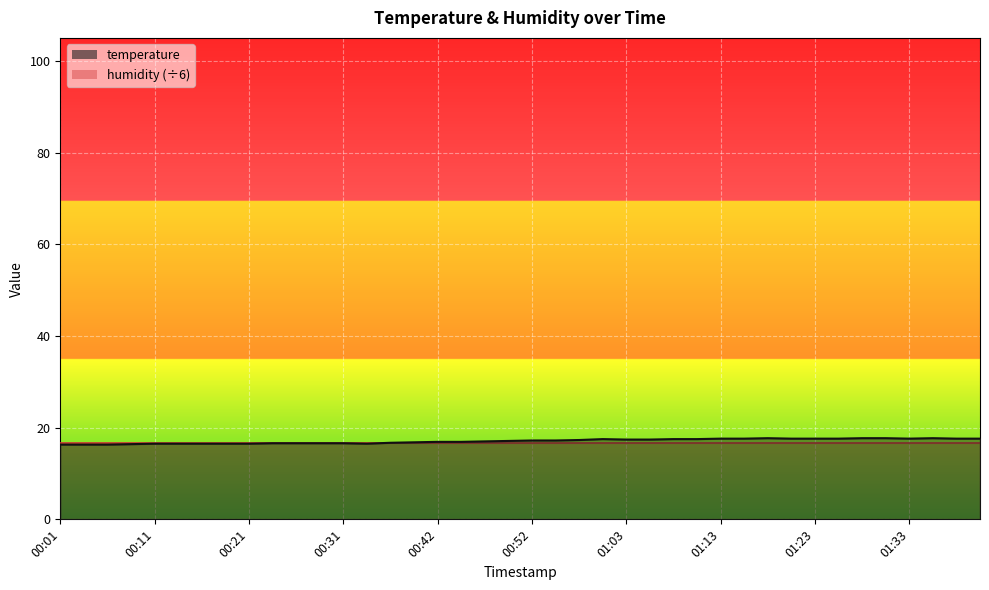

How many data points are less than 17?

18